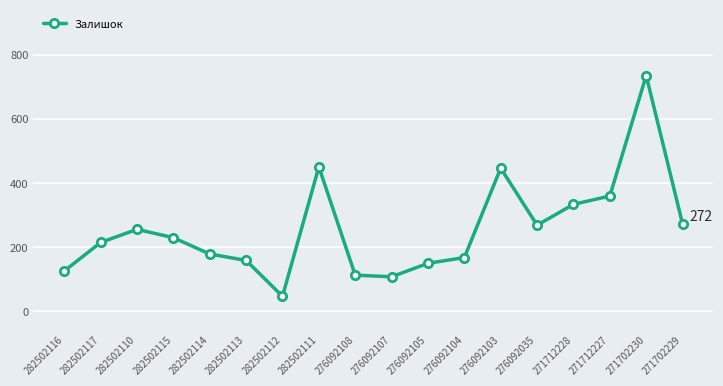

How many data points are less than 229?

9